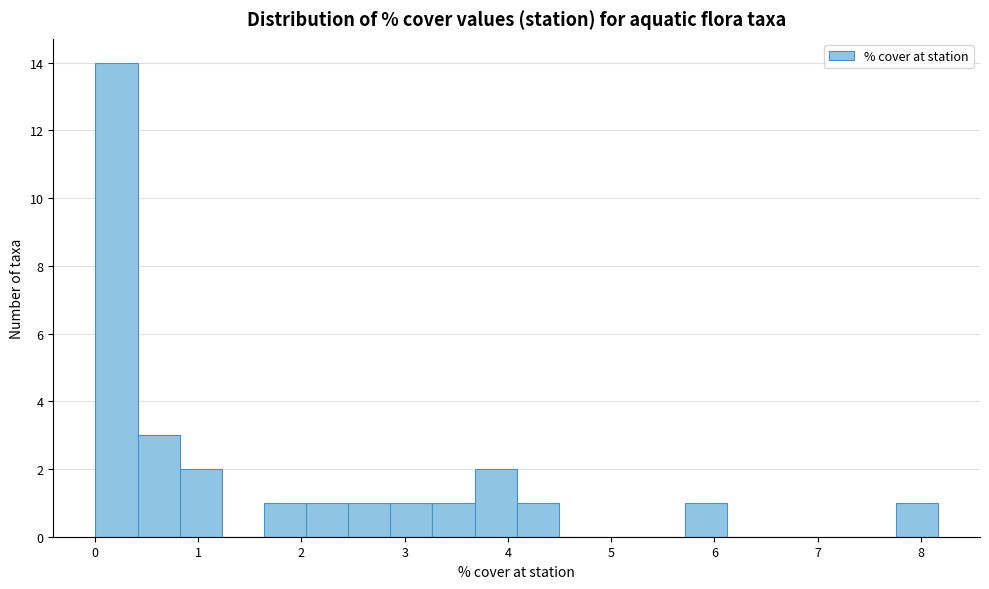

Which range on the x-axis has the tallest bar?

0.0 to 0.4